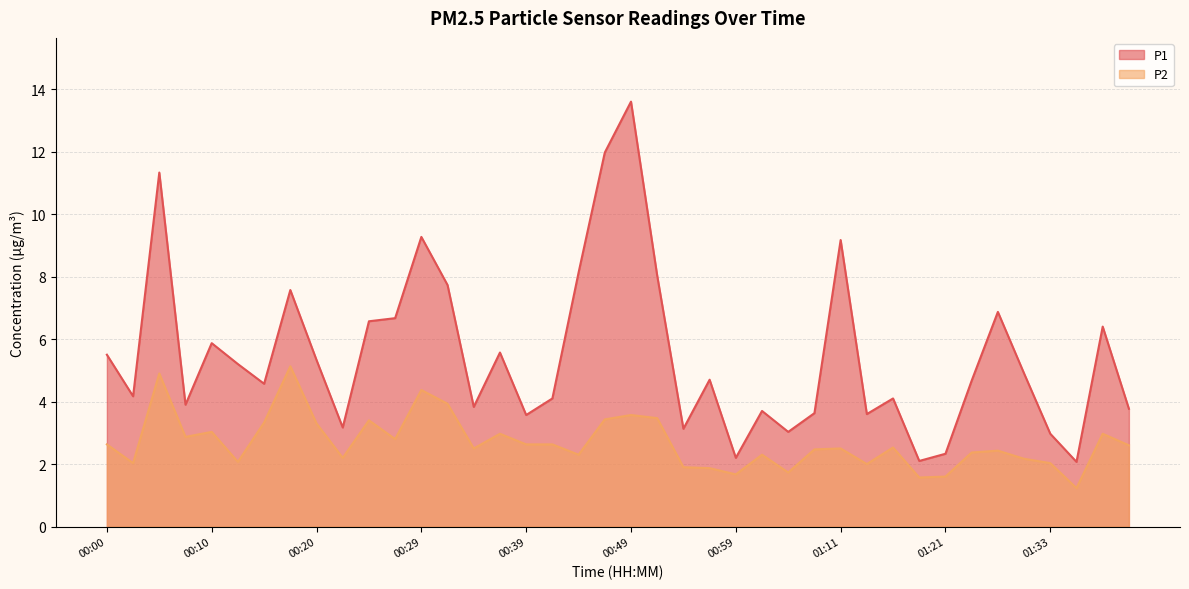

True or false: P1 has more than 2 interior local peaks.

True